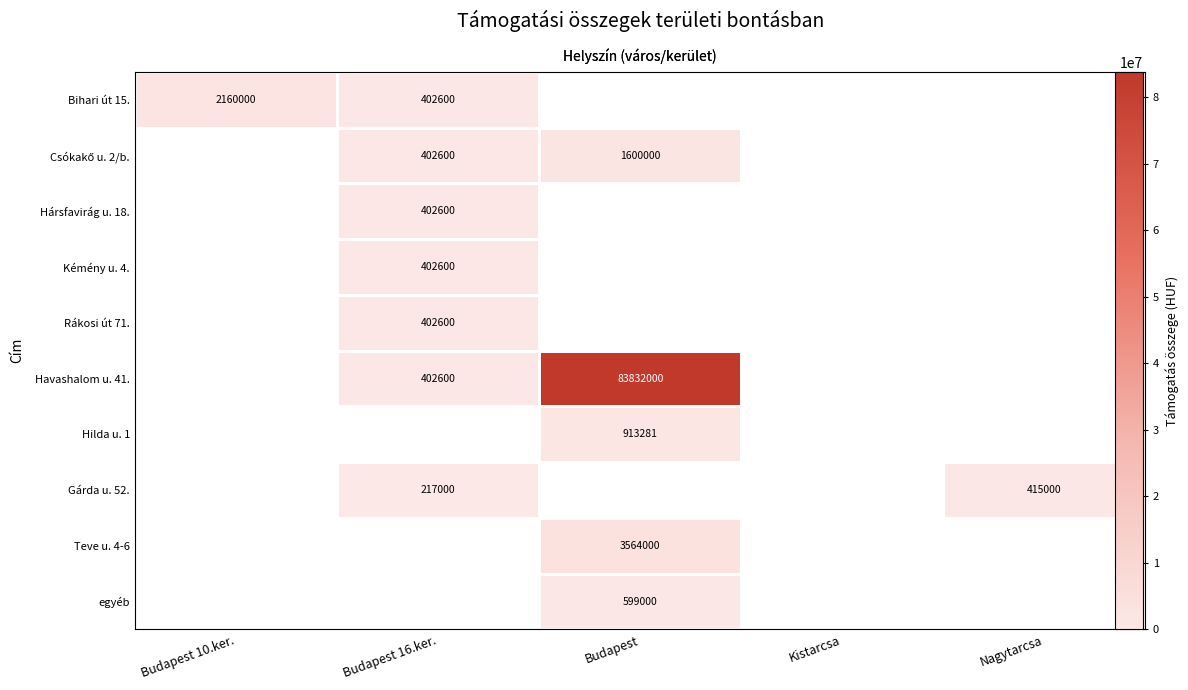

What is the maximum value shown in the chart?

83832000.0